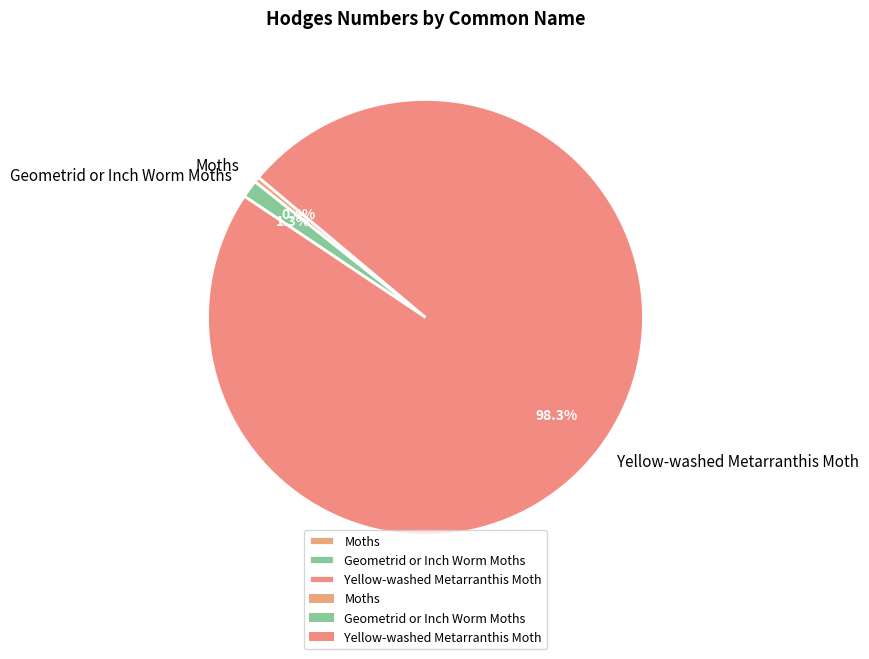

Combined, what portion of the pie is Geometrid or Inch Worm Moths and Moths?

1.7%